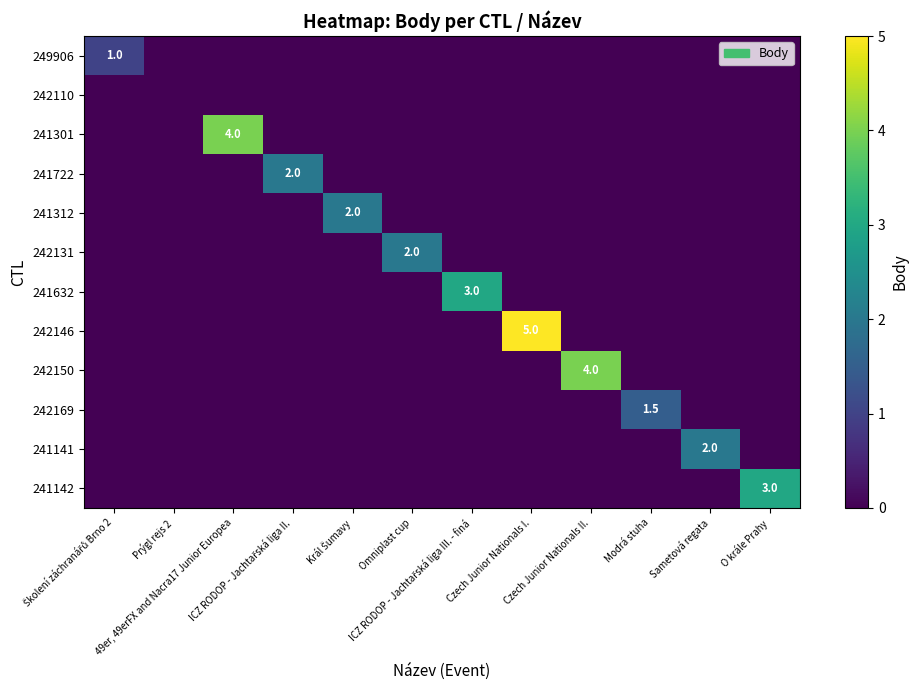

Rank the series by their maximum value, from highest to lowest.

242146, 241301, 242150, 241632, 241142, 241722, 241312, 242131, 241141, 242169, 249906, 242110